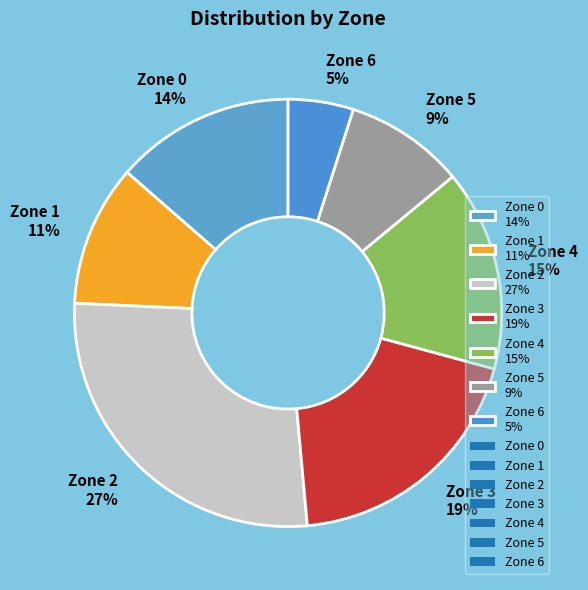

Which has a higher value, Zone 5 or Zone 0?

Zone 0